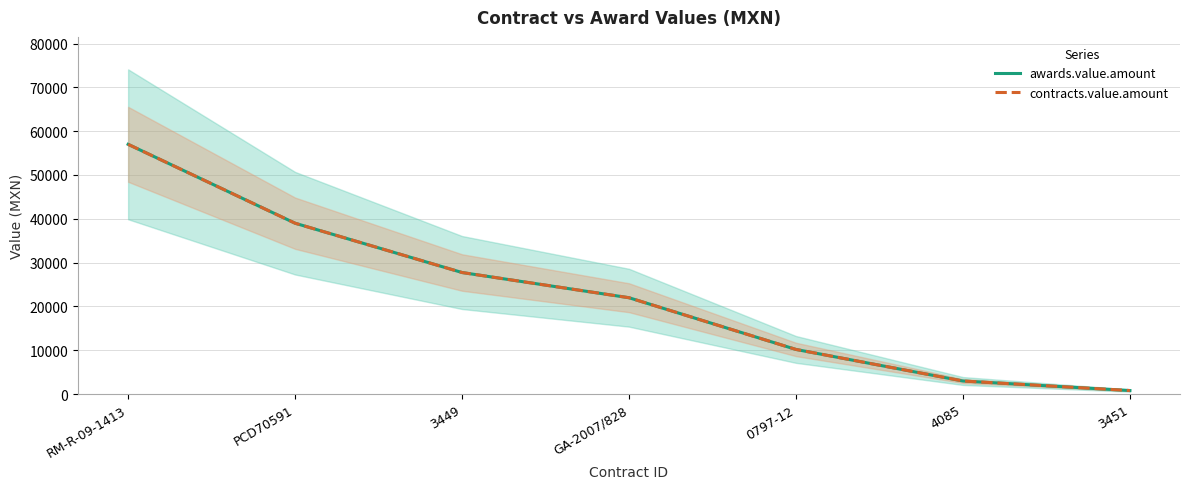

True or false: awards.value.amount has more than 0 interior local peaks.

False